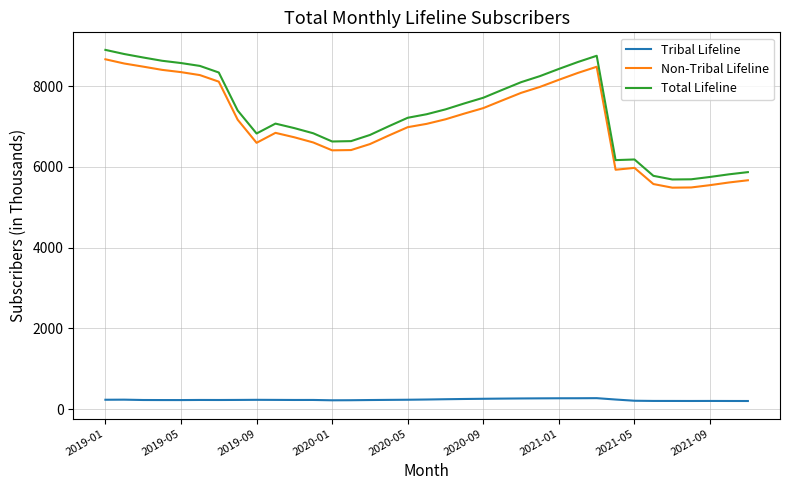

What are all the series names shown in the legend?

Tribal Lifeline, Non-Tribal Lifeline, Total Lifeline